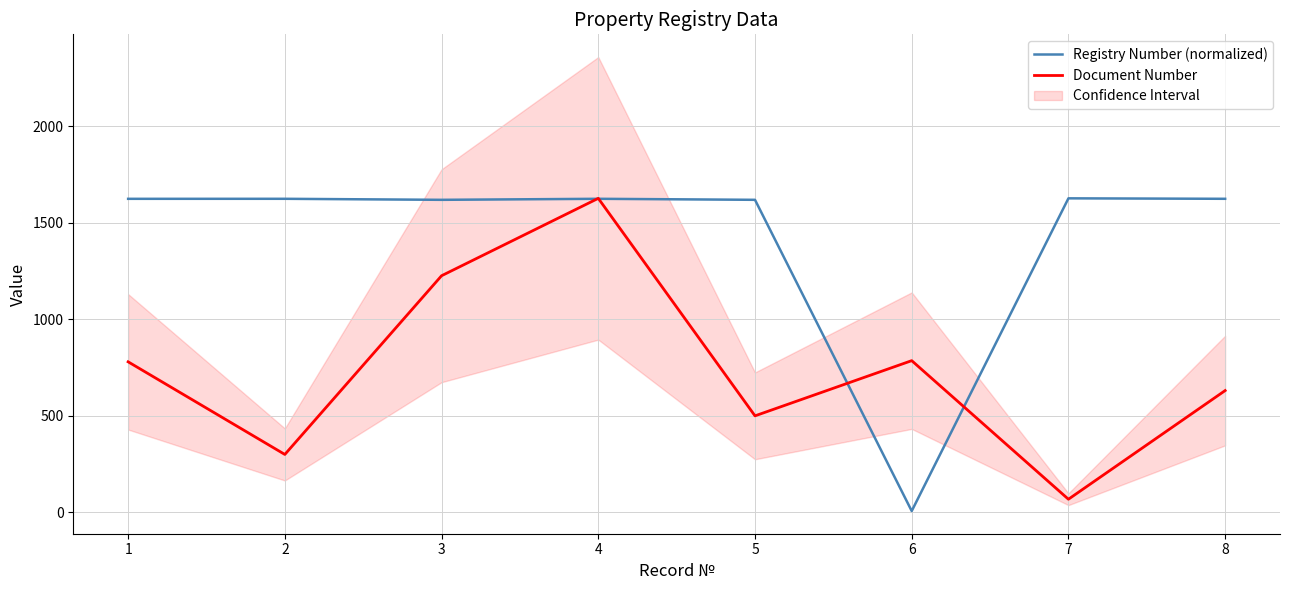

What is the spread (max minus min) of values at 4?

2.4